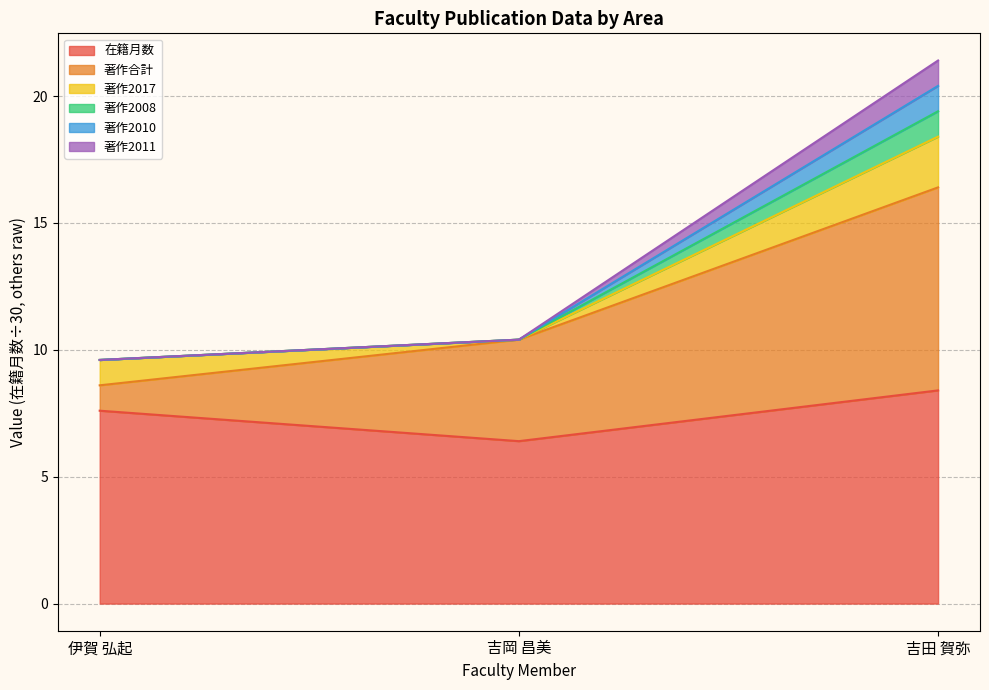

What value does the 著作2010 series have at 吉岡 昌美?

10.4